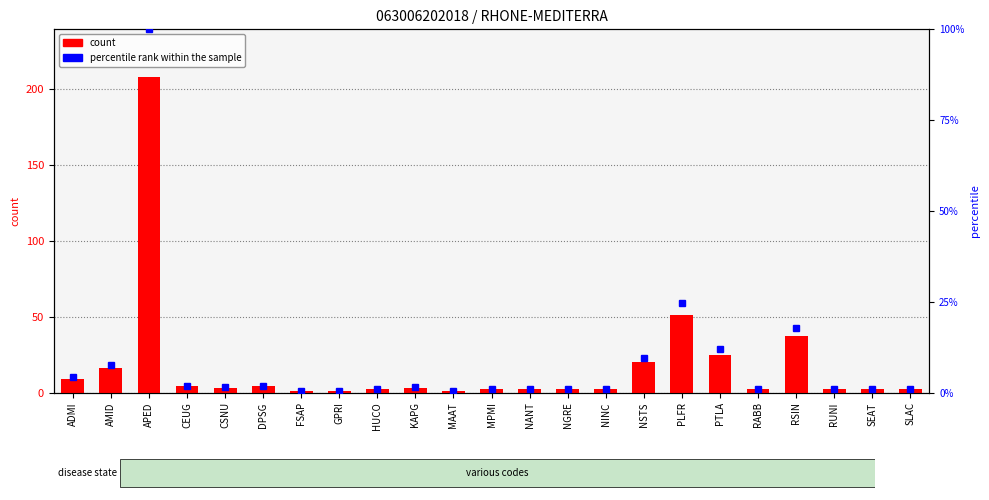

How many values exceed 2?

11